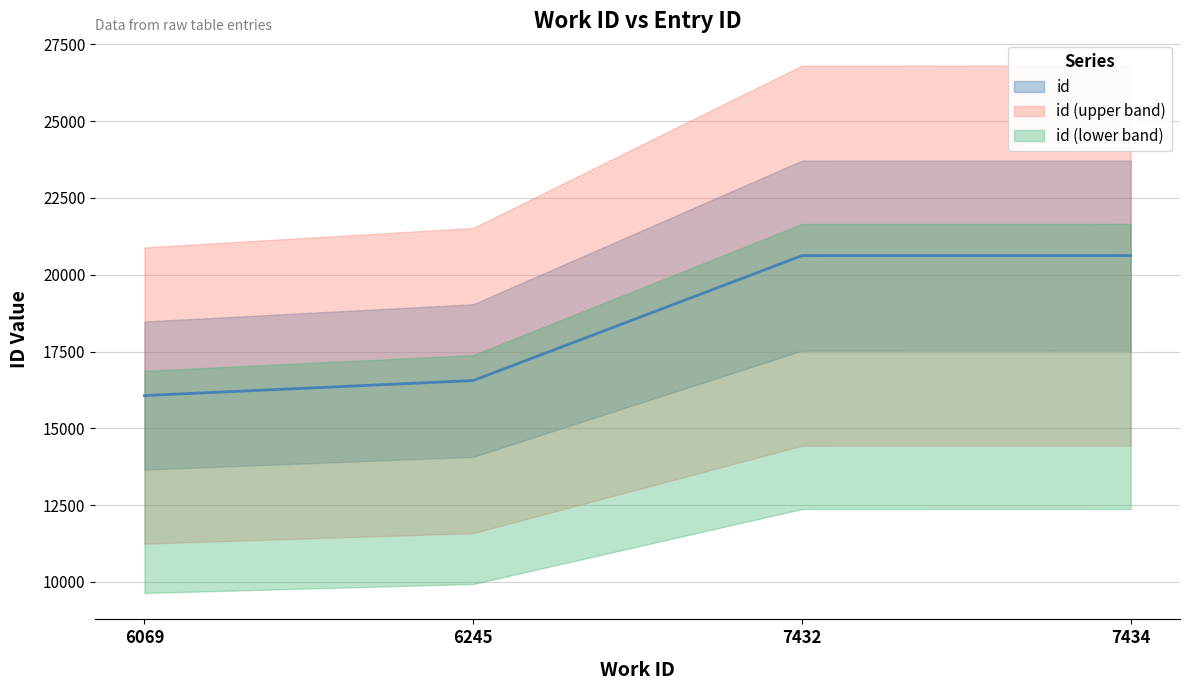

What is the maximum value shown in the chart?

20625